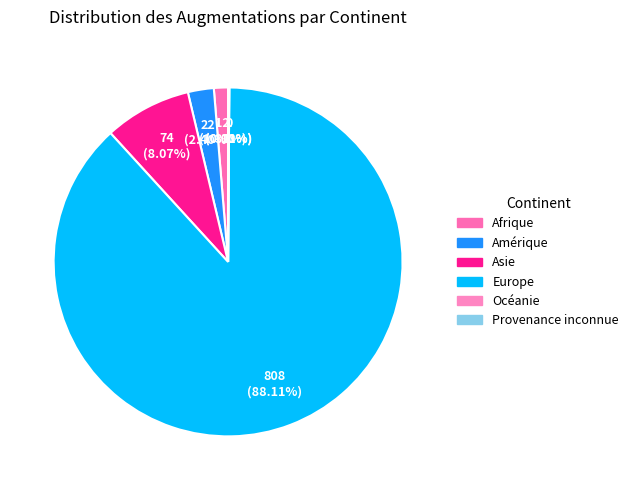

Rank the categories by value from highest to lowest.

Europe, Asie, Amérique, Afrique, Provenance inconnue, Océanie